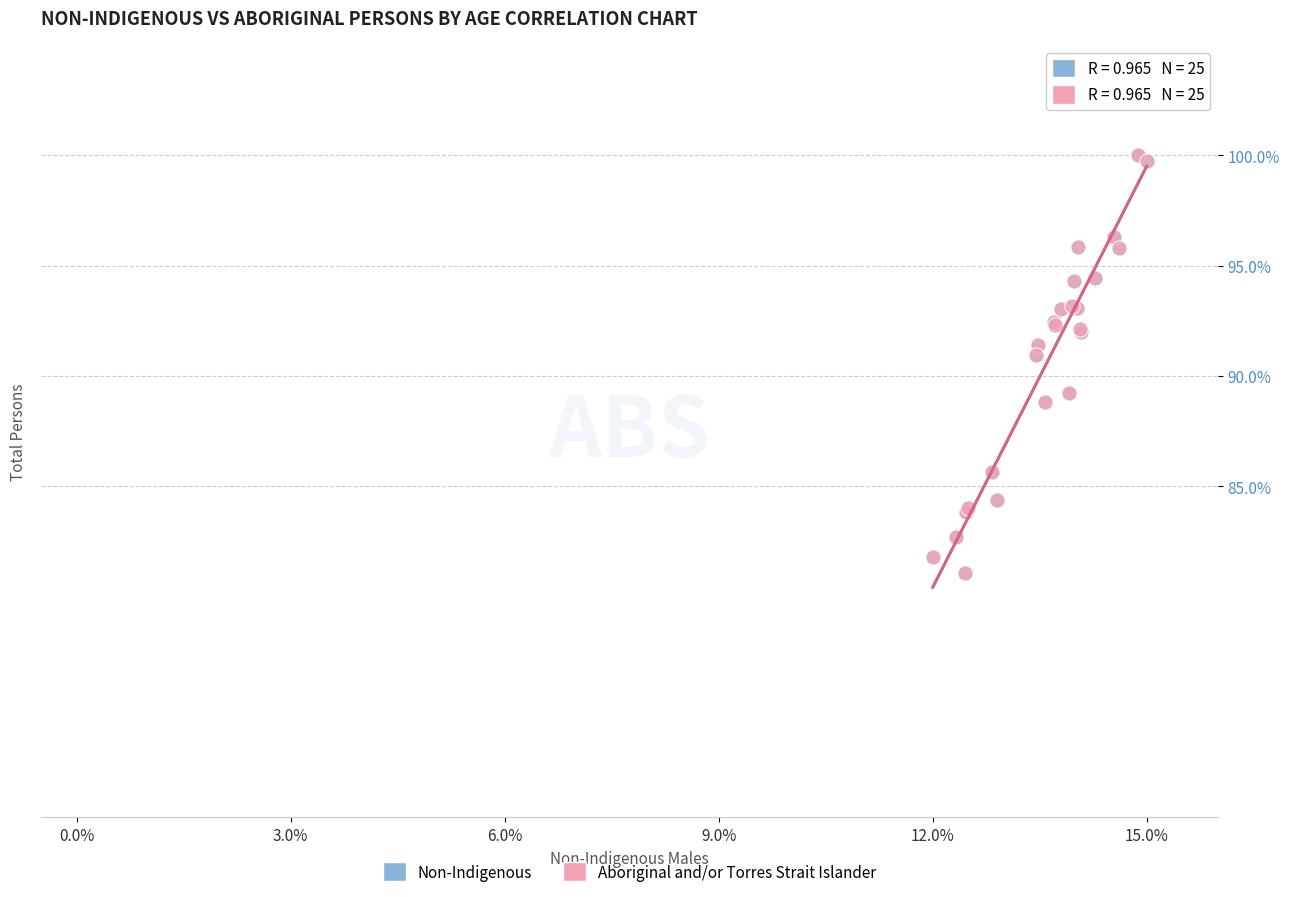

What are all the series names shown in the legend?

Non-Indigenous, Aboriginal and/or Torres Strait Islander